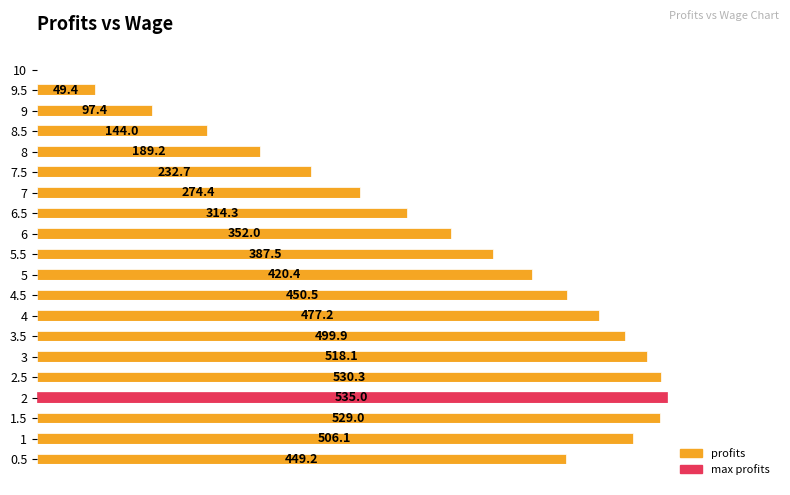

Are the bars horizontal?

Yes